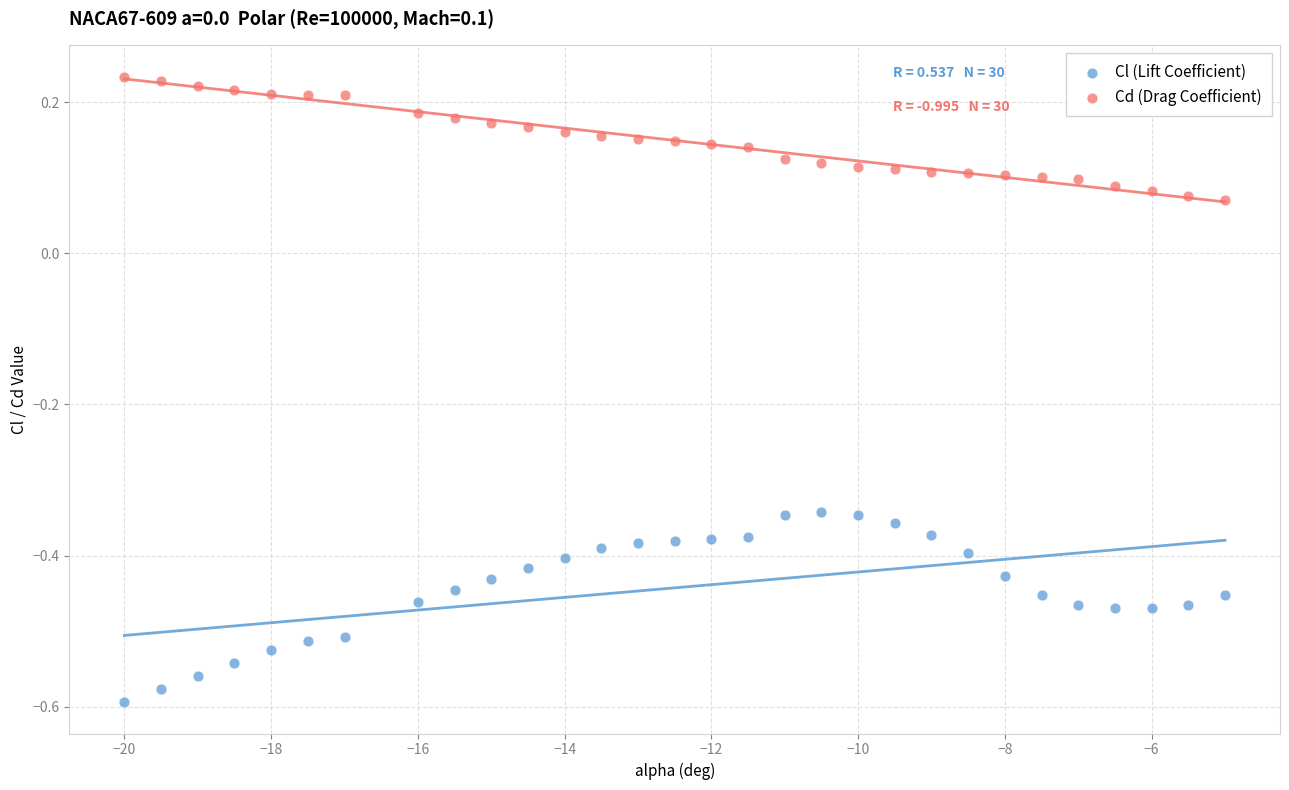

Across all data points, what is the range of Y values (max minus min)?

0.8